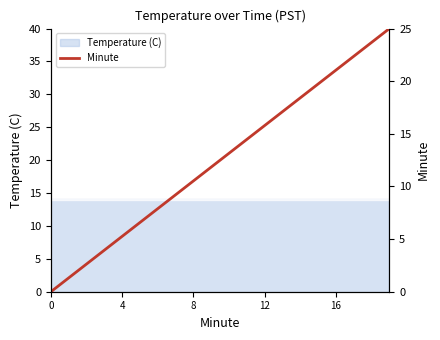

What is the sum of all values?

250.0